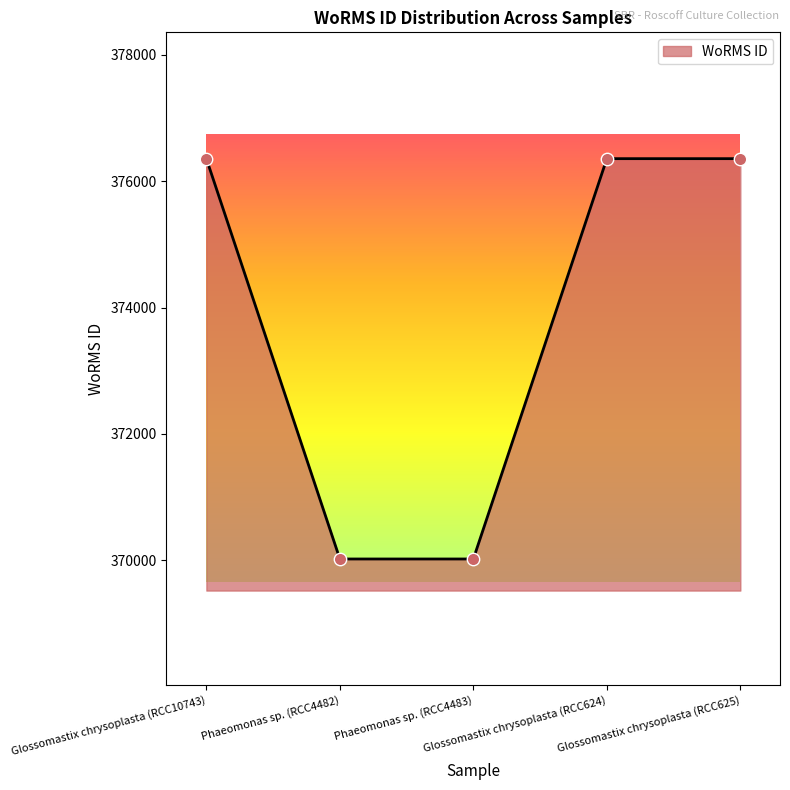

Approximately how many times larger is the value at Glossomastix chrysoplasta (RCC625) compared to Phaeomonas sp. (RCC4482)?

1.0